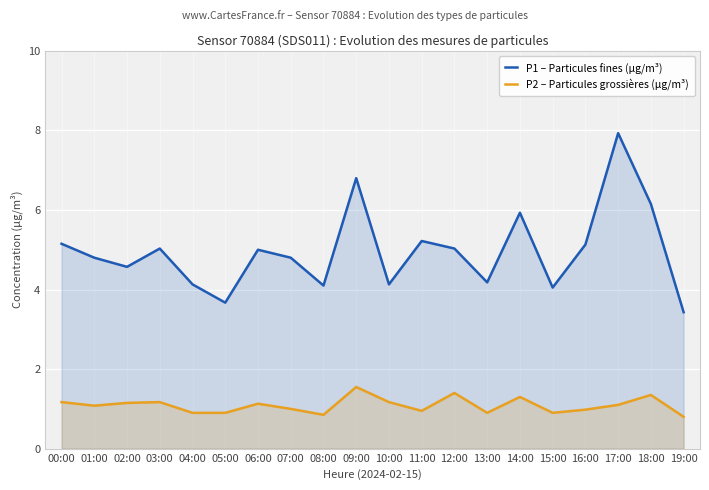

How many series are shown in this chart?

2